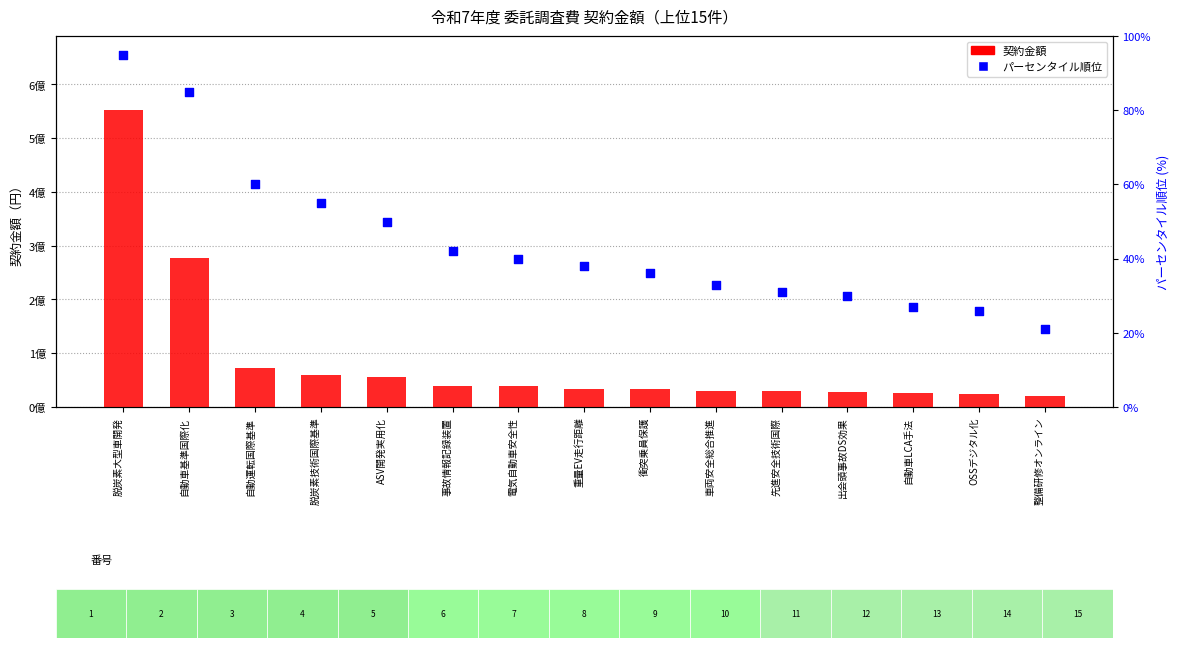

What are all the series names shown in the legend?

契約金額, パーセンタイル順位